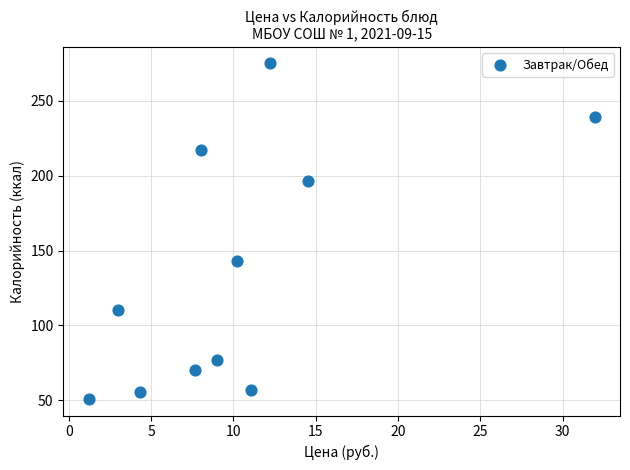

What is the range of Y values (max minus min)?

224.1